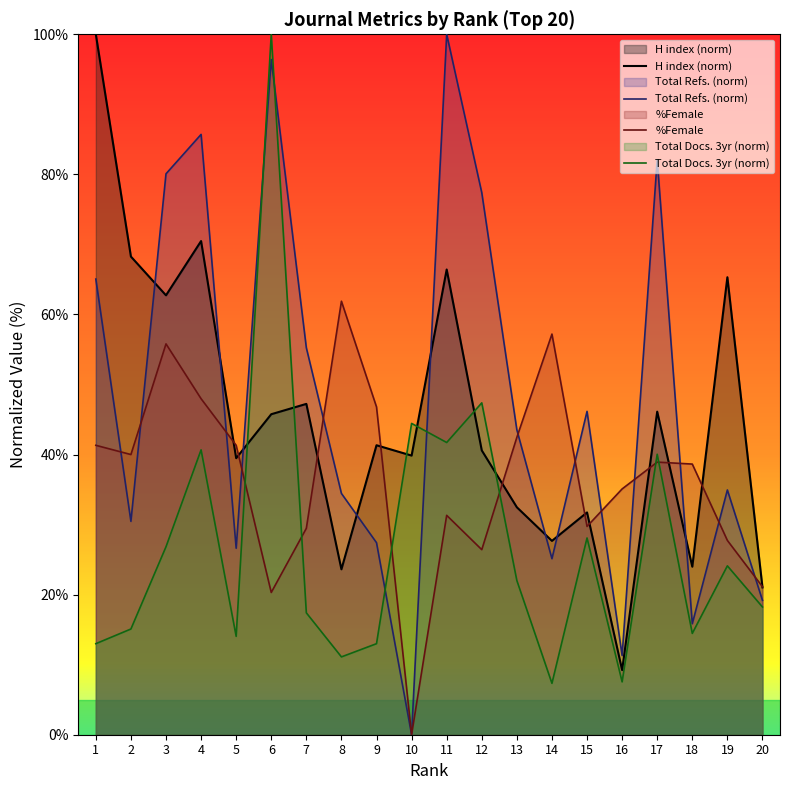

The Total Refs. (norm) series shows 18.8 at 16. True or false?

False